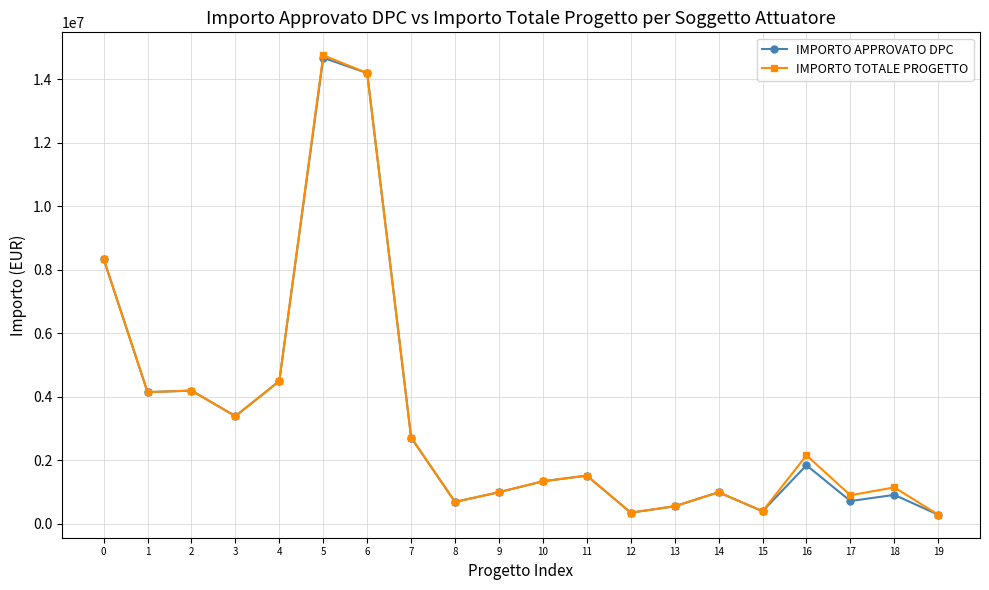

What is the value of the IMPORTO TOTALE PROGETTO point at the 7th from the left?

14200000.0